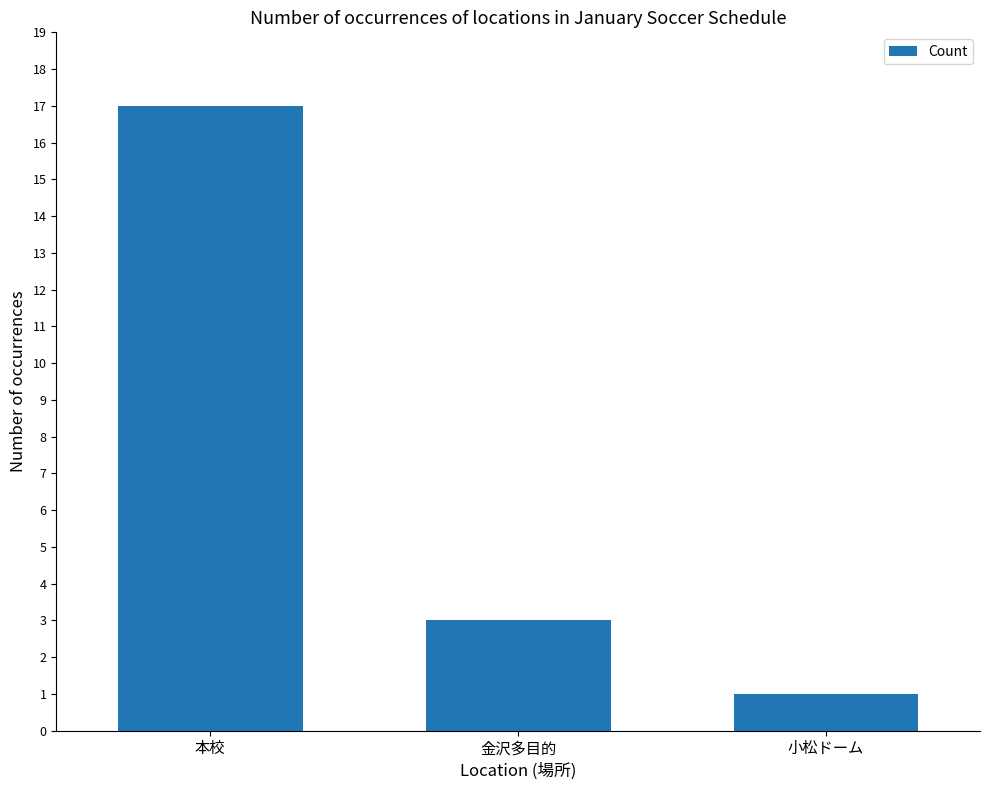

Which label corresponds to the smallest value in the chart?

小松ドーム